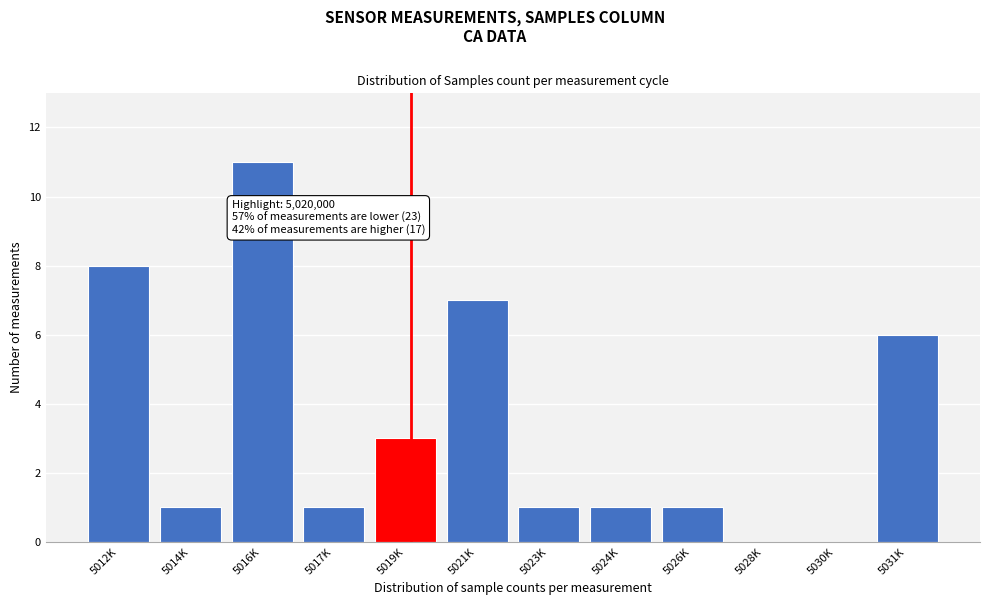

Reading right to left, extract all data points from this chart.

5031K=6	5030K=0	5028K=0	5026K=1	5024K=1	5023K=1	5021K=7	5019K=3	5017K=1	5016K=11	5014K=1	5012K=8